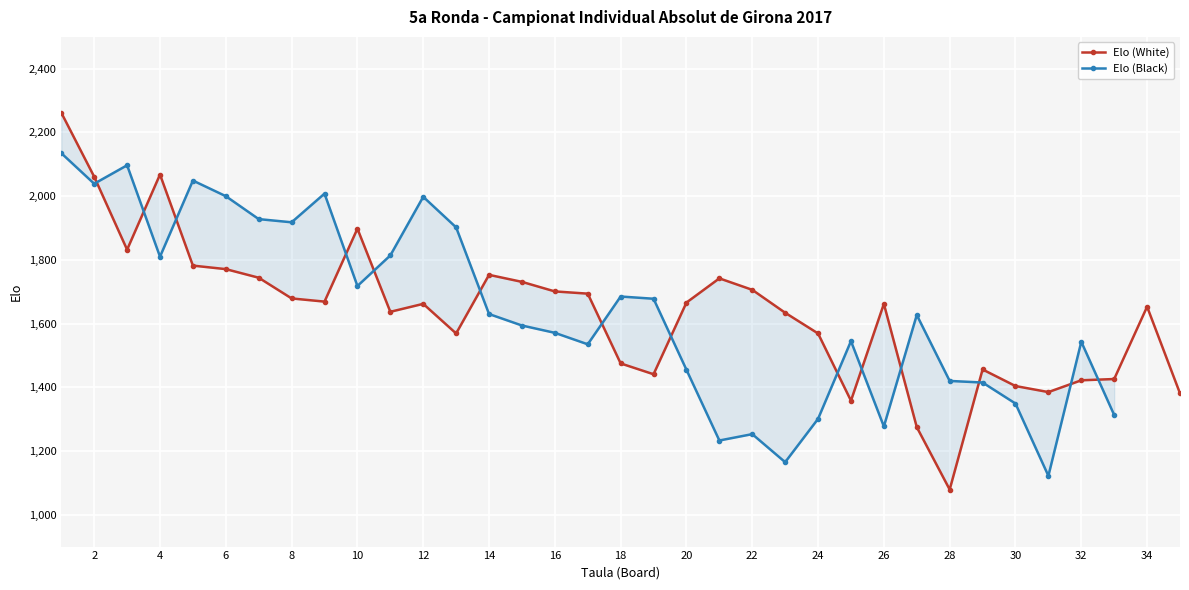

What is the lowest value of the Elo (White) series?

1079